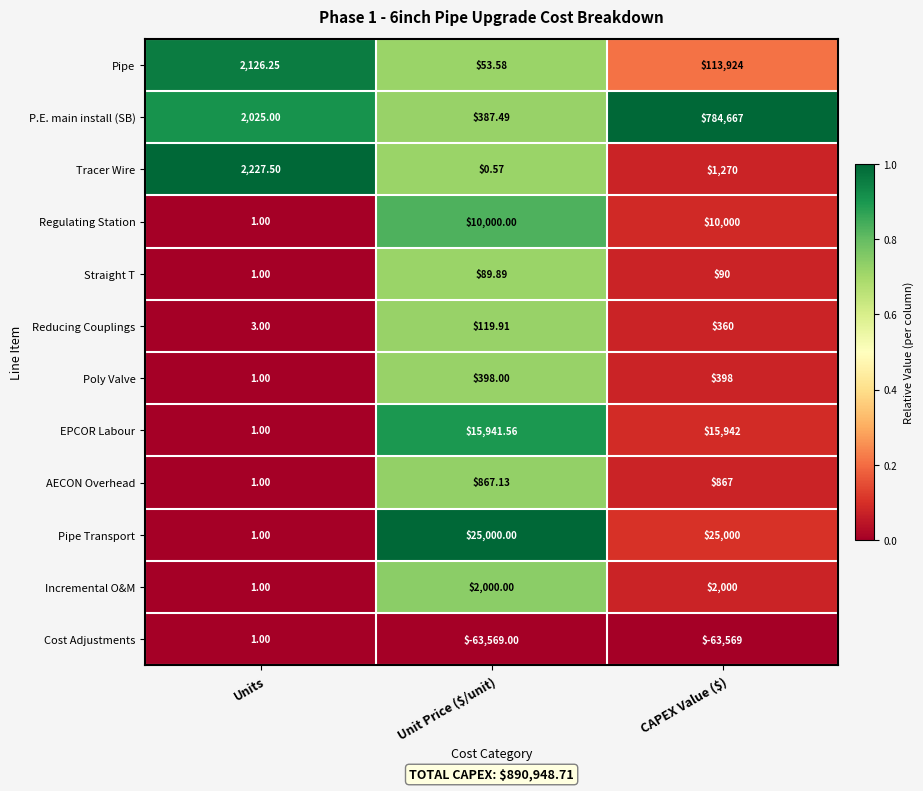

What is the total value across all series at Unit Price ($/unit)?

-8710.9